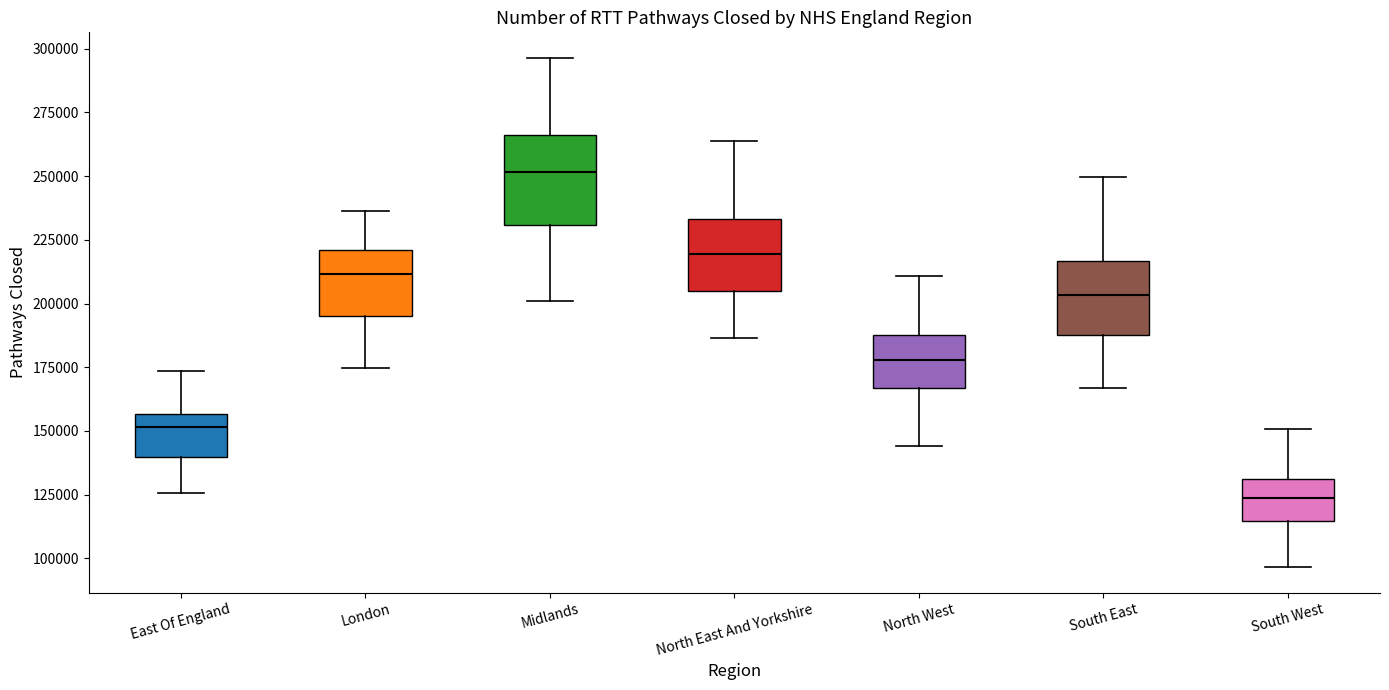

Where does the median line of the box for North East And Yorkshire sit on the y-axis? The values are not printed on the chart, so give them approximately, as read against the axis.

220000